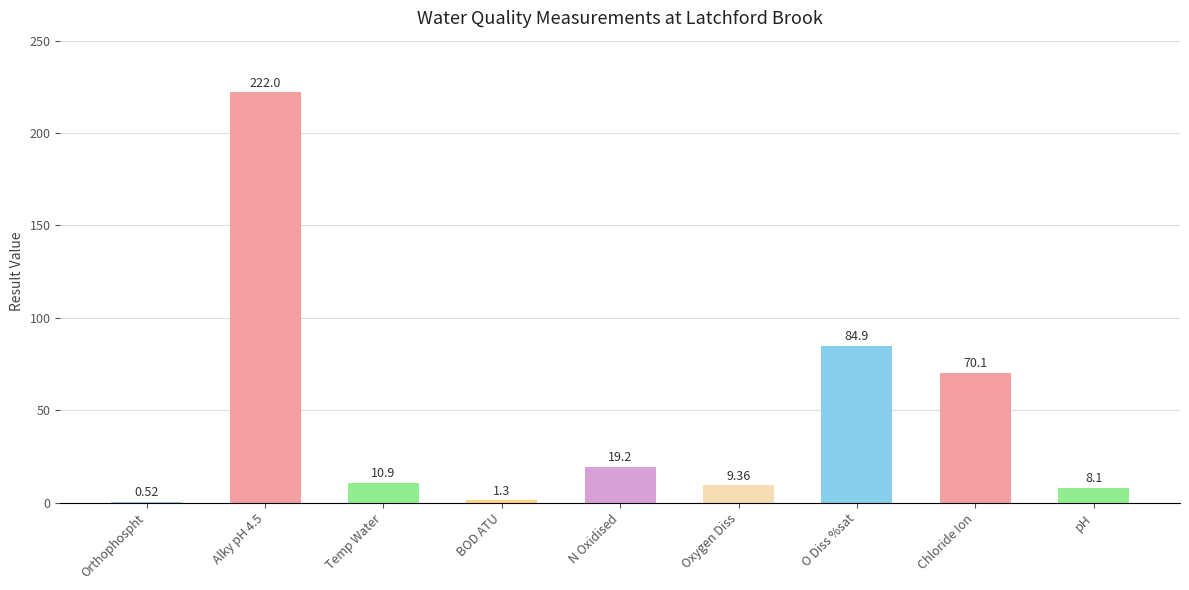

What is the change in value from BOD ATU to N Oxidised?

+17.9